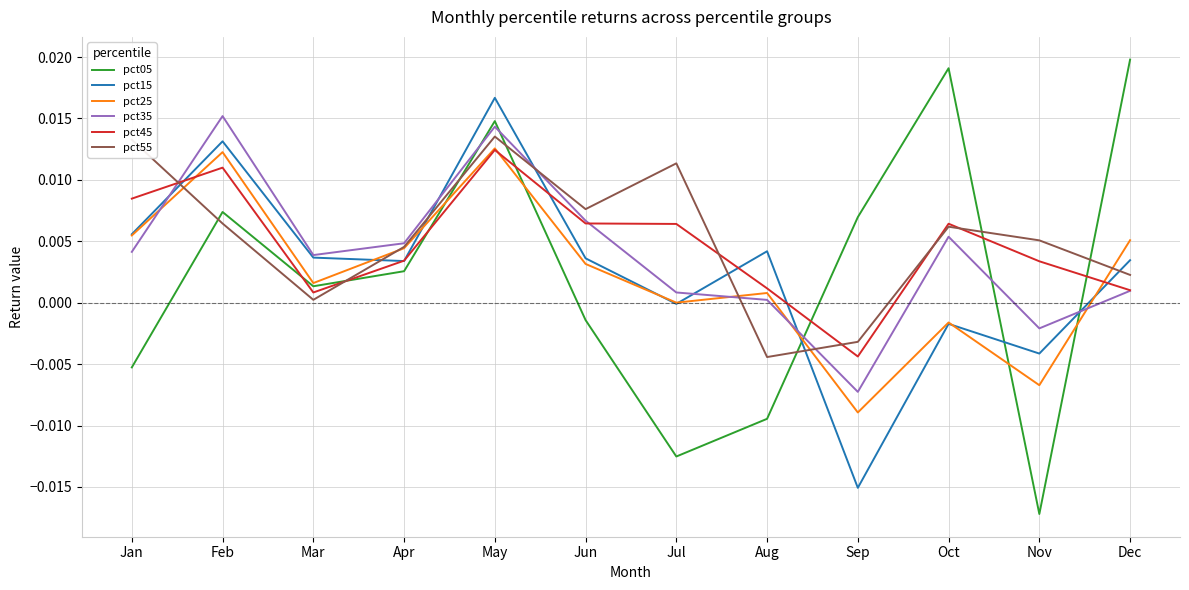

Which series has the widest spread of values?

pct05